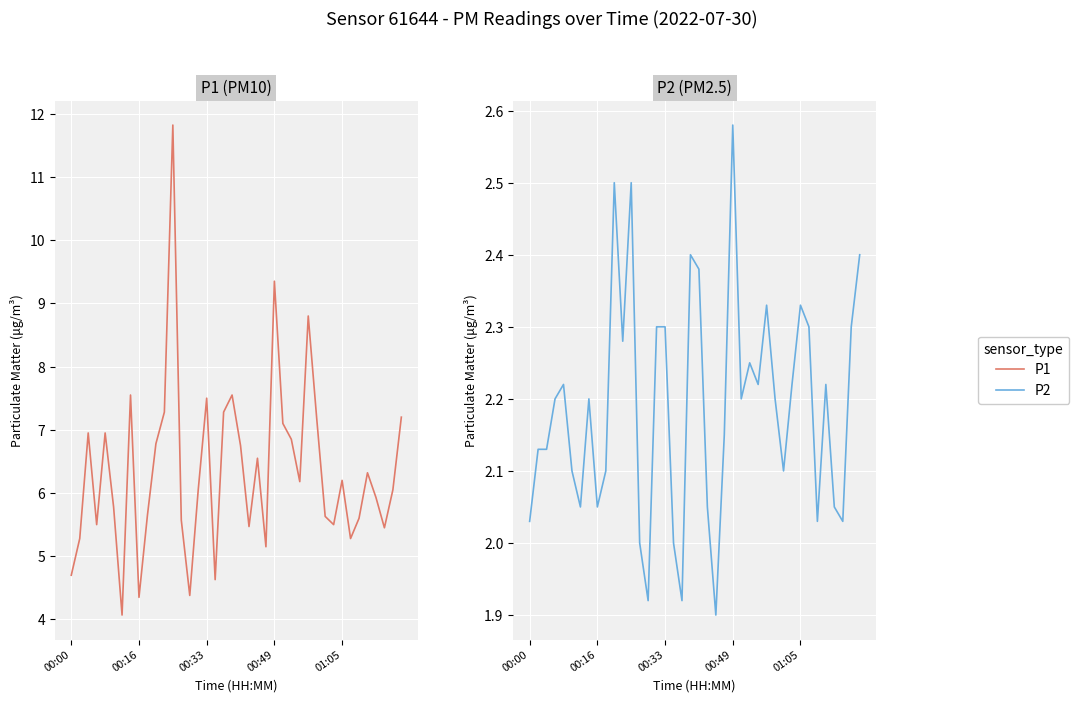

Is the value of P1 at 20 greater than the value of P2 at 15?

Yes